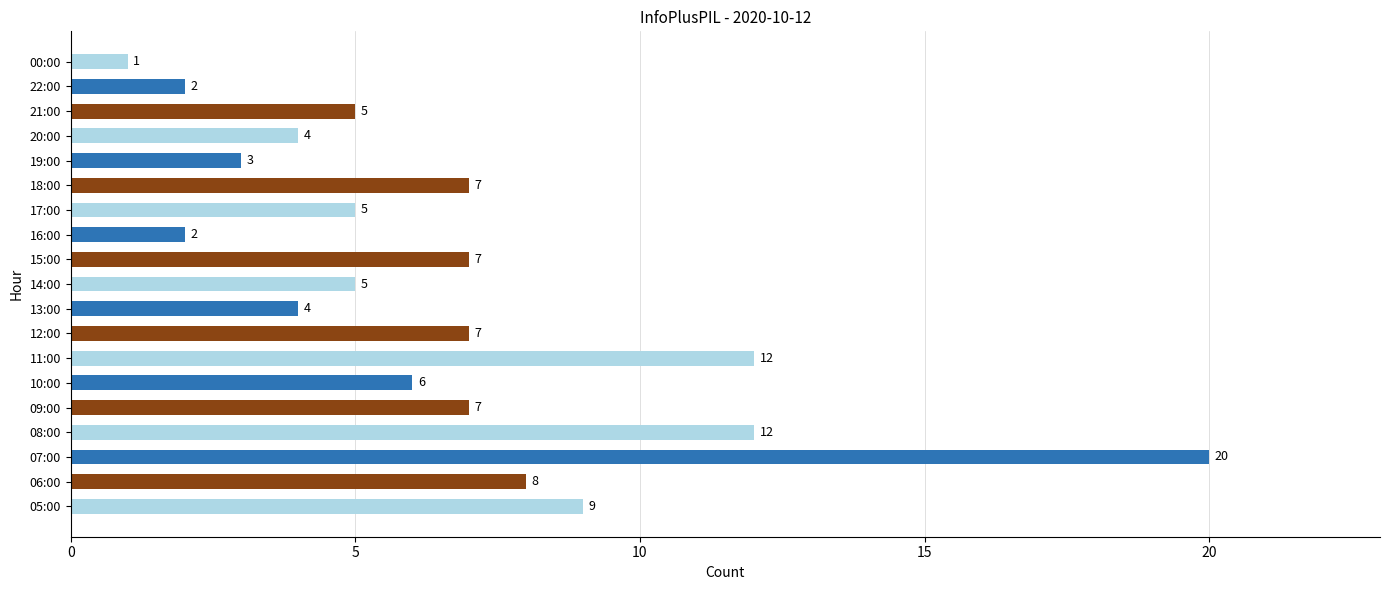

What is the difference between the second highest and minimum values?

11